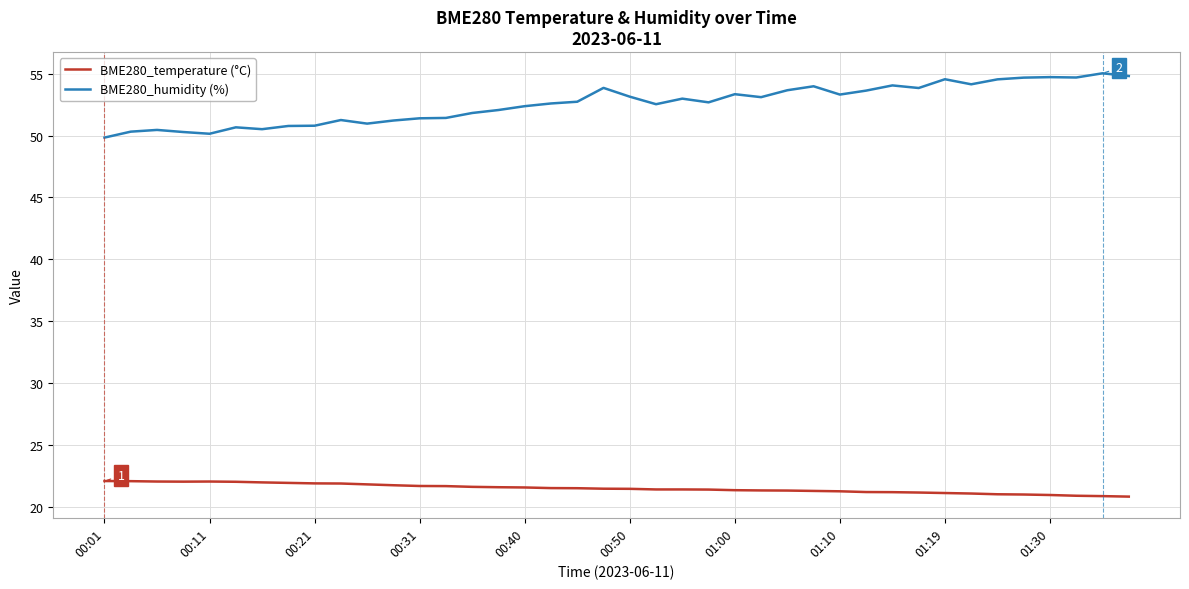

List the series in order of their peak value, highest first.

BME280_humidity (%), BME280_temperature (°C)